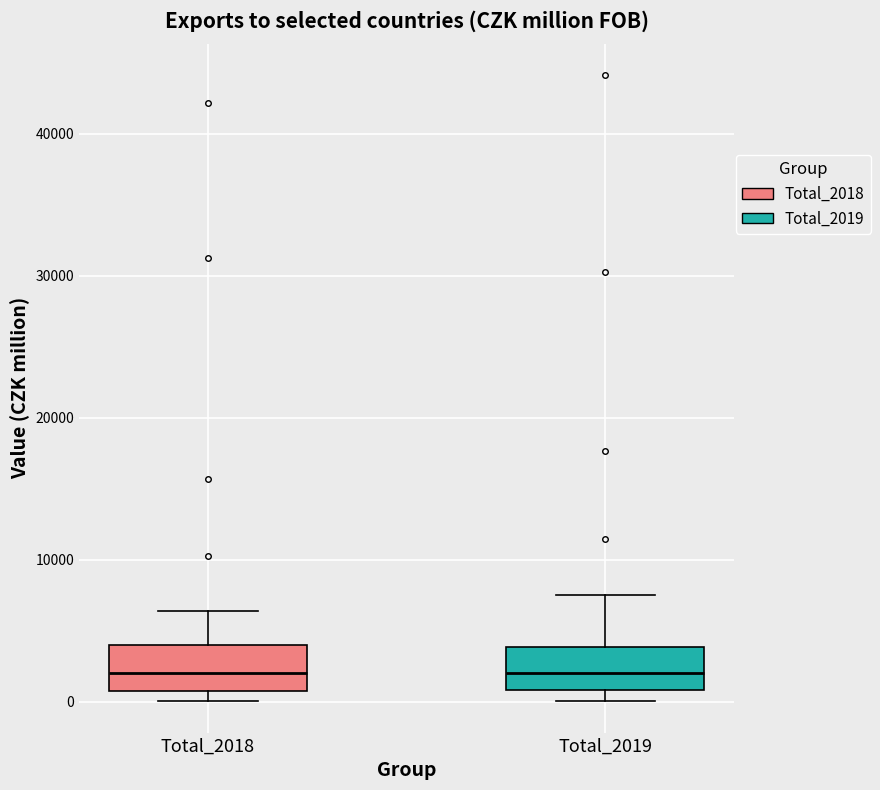

Reading left to right, read every box against the y-axis: the position of its median line, the range the box covers, and the ends of its whiskers. The values are not printed on the chart, so give them approximately, as read against the axis.

Total_2018: median 2000, box 1000 to 4000, whiskers 0 to 6000
Total_2019: median 2000, box 1000 to 4000, whiskers 0 to 8000